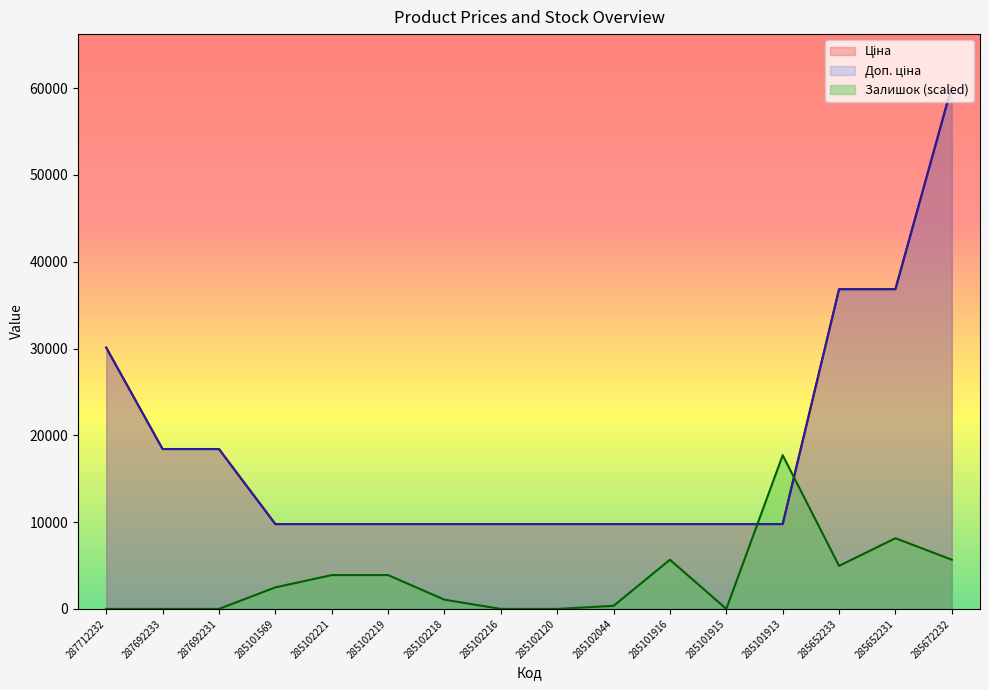

Where do Ціна and Залишок first cross each other?

285101915 and 285101913